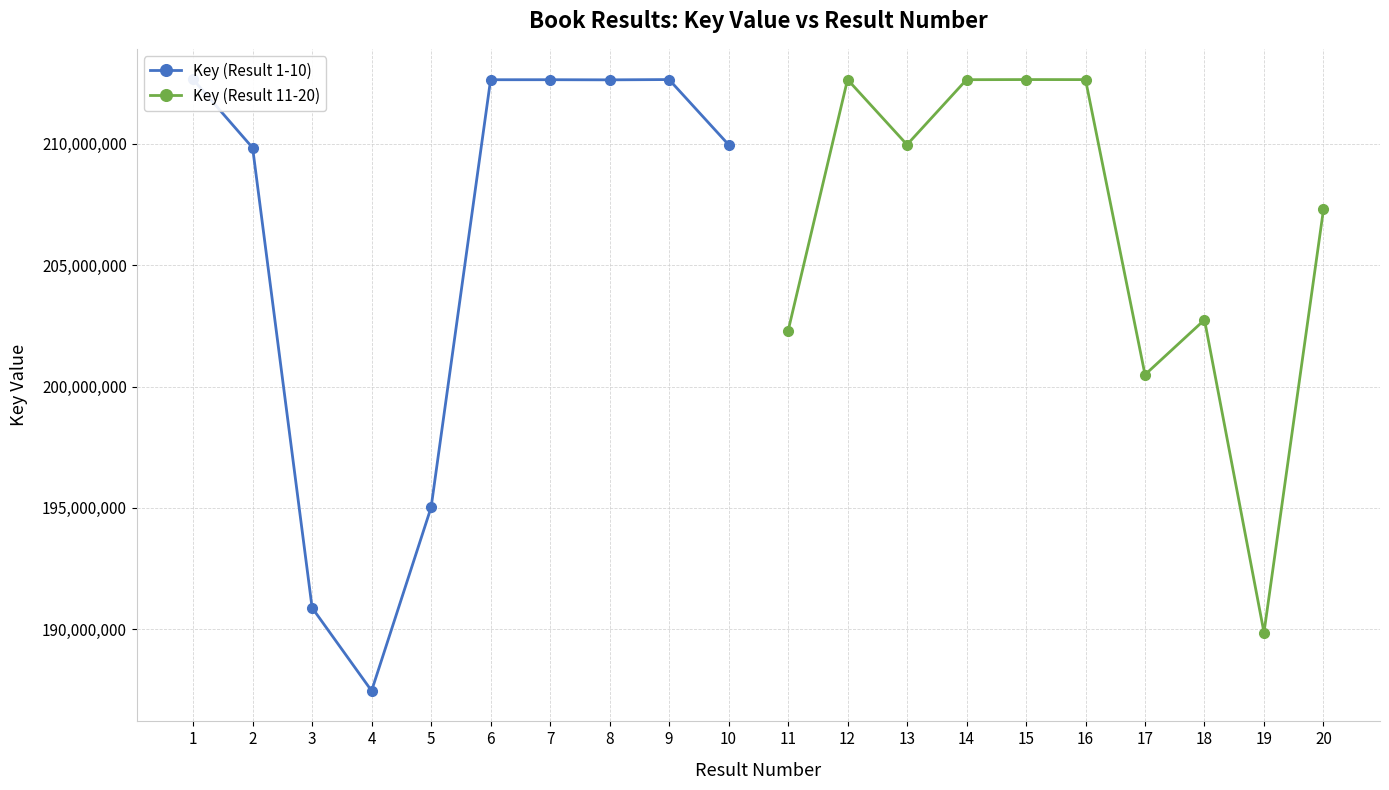

What is the value of the Key (Result 11-20) point at the 6th from the left?

212643674